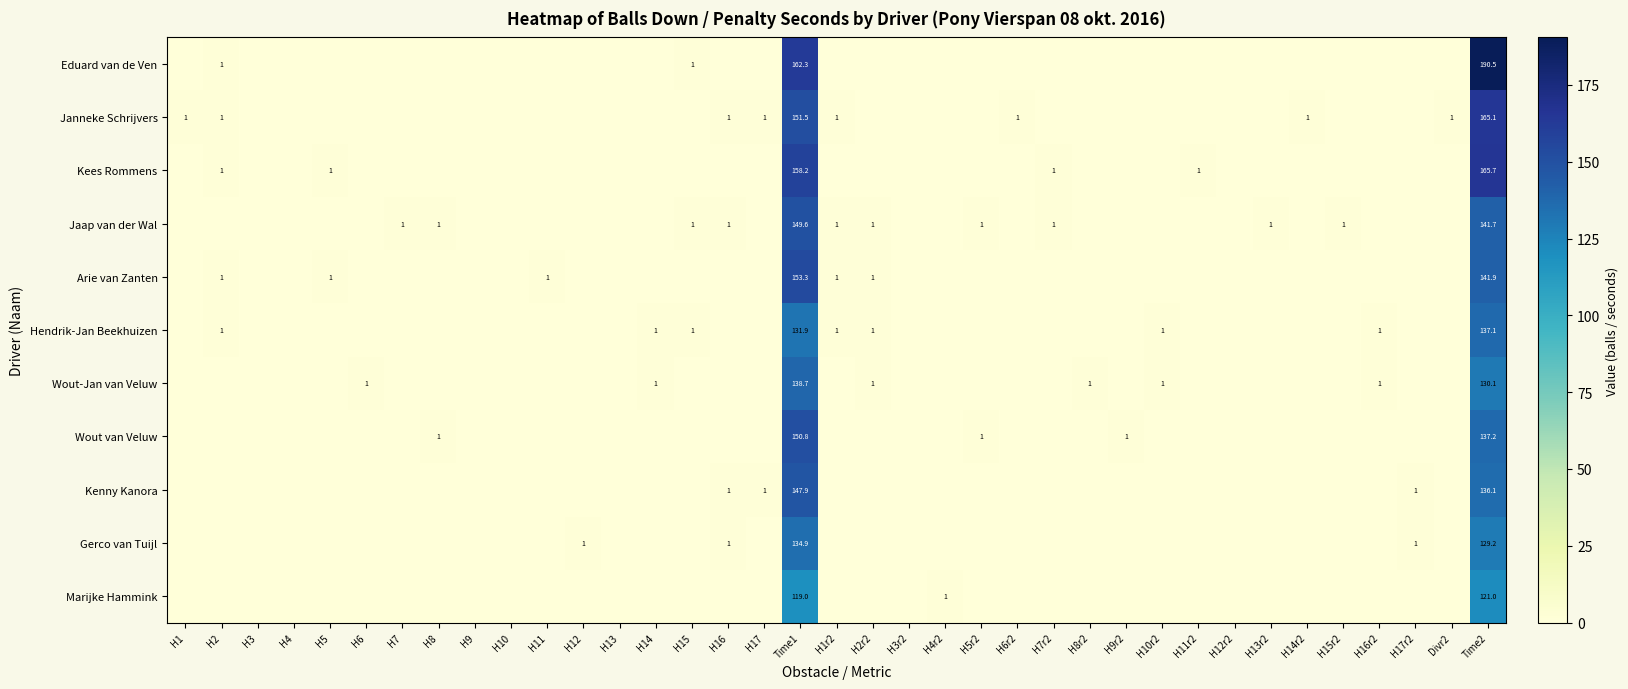

The Jaap van der Wal series shows 1.4 at H15. True or false?

False